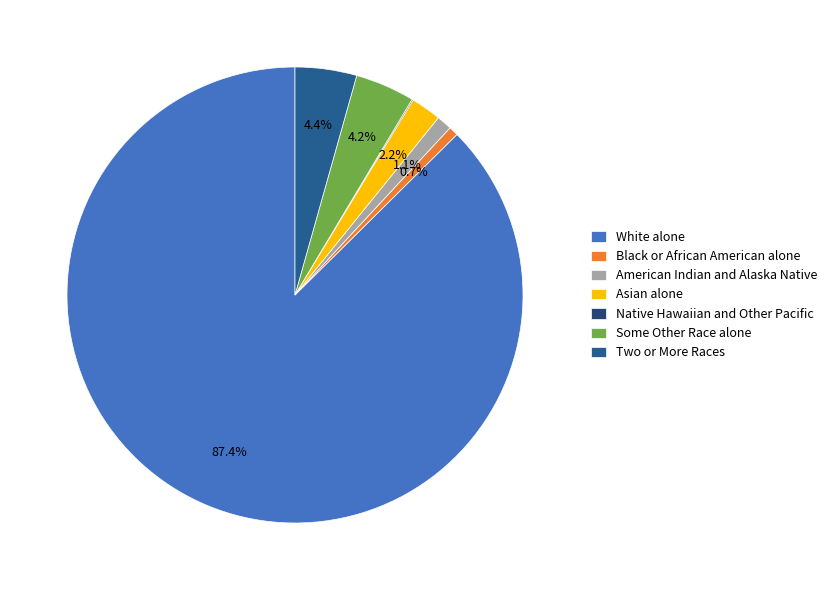

To the nearest percent, what is the combined percentage of American Indian and Alaska Native and Native Hawaiian and Other Pacific?

1%